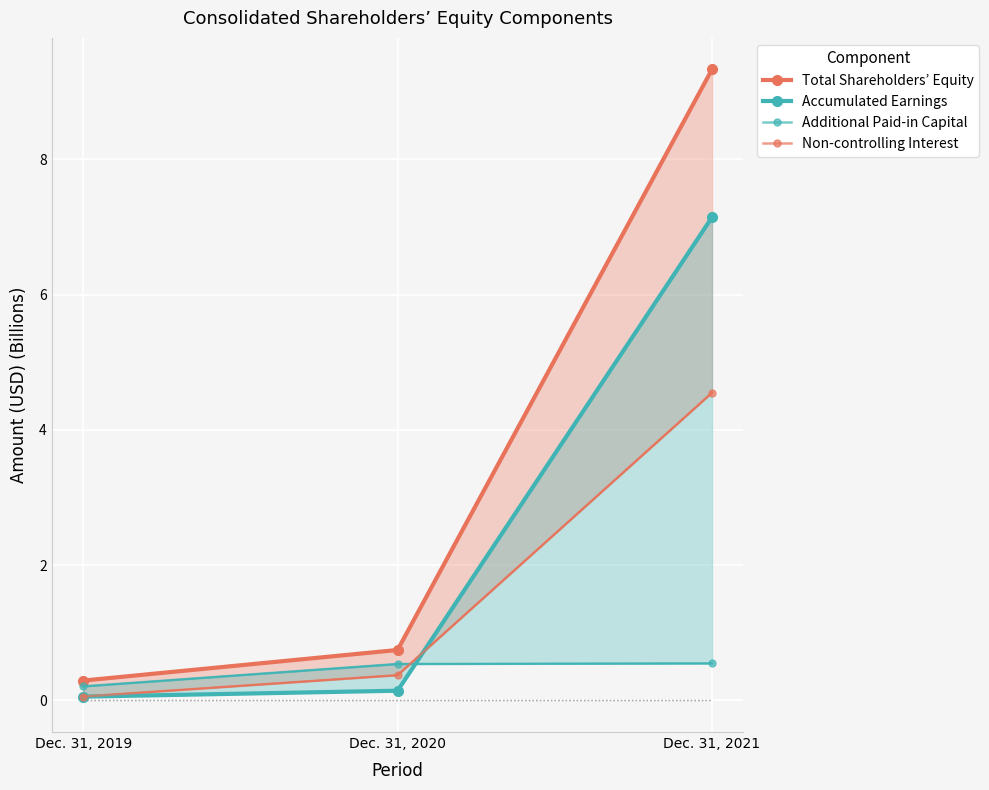

Rank the series by their maximum value, from highest to lowest.

Total Shareholders’ Equity, Accumulated Earnings, Non-controlling Interest, Additional Paid-in Capital